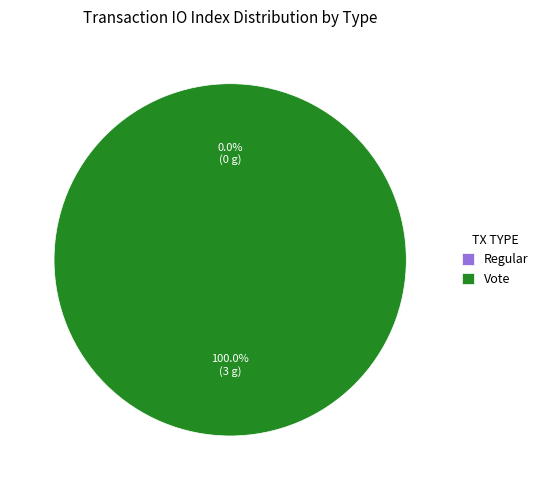

Which category has the biggest portion of the pie?

Vote